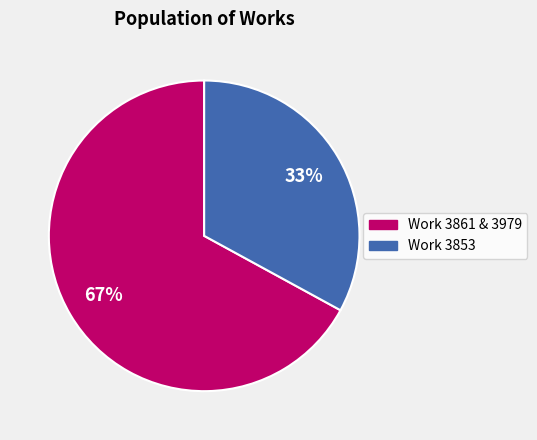

Is there any slice that represents more than half of the pie?

Yes